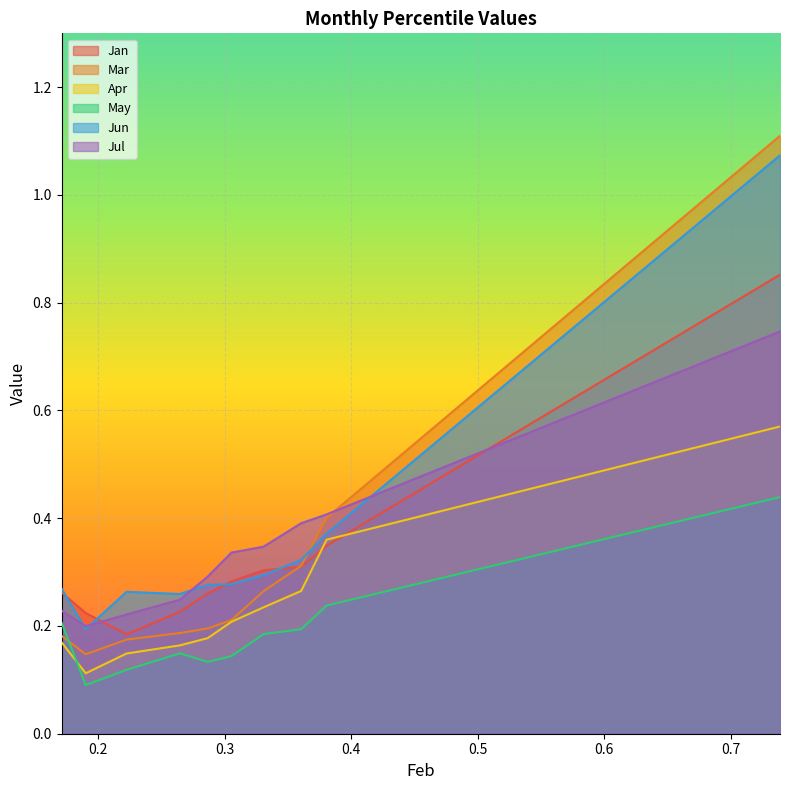

Which series has the widest spread of values?

Mar